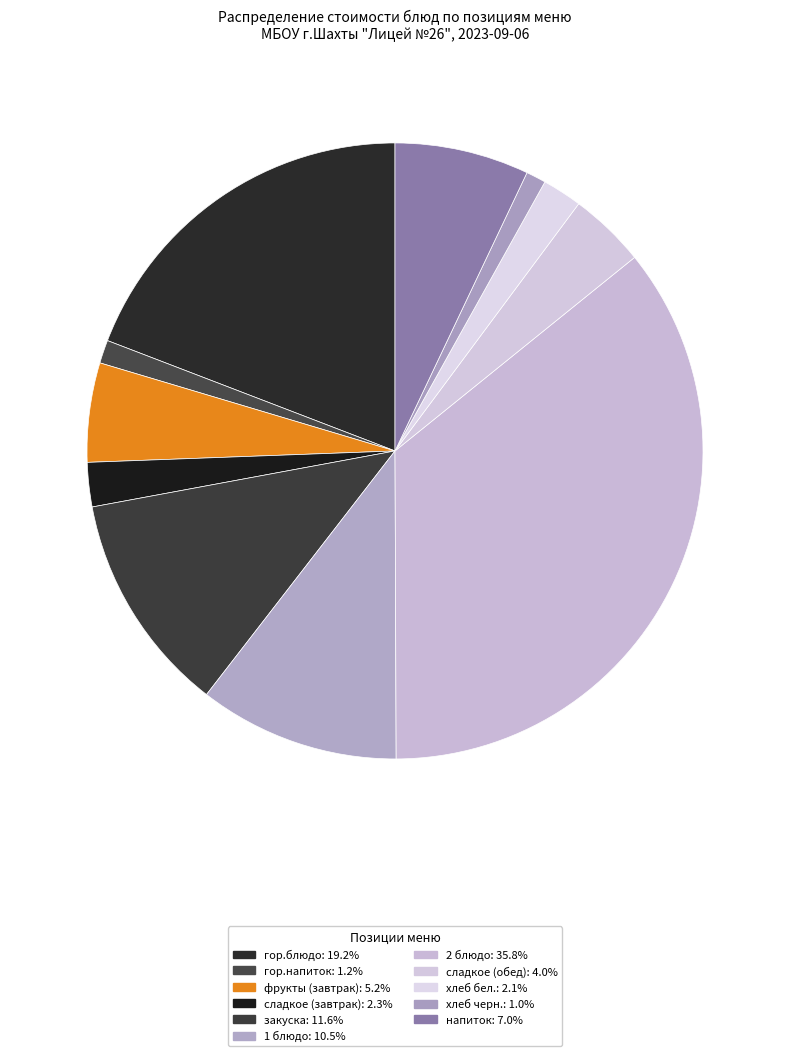

How many segments does this pie chart have?

11